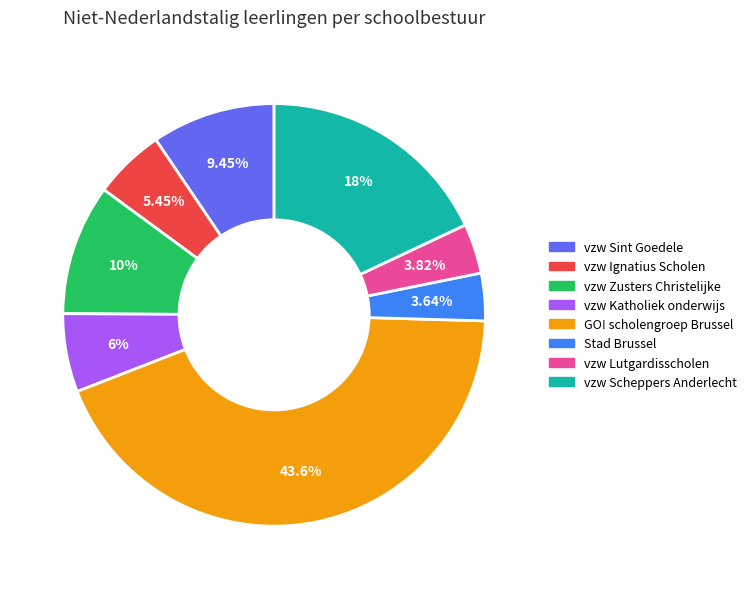

To the nearest percent, what is the difference between the largest and smallest slice percentages?

40%